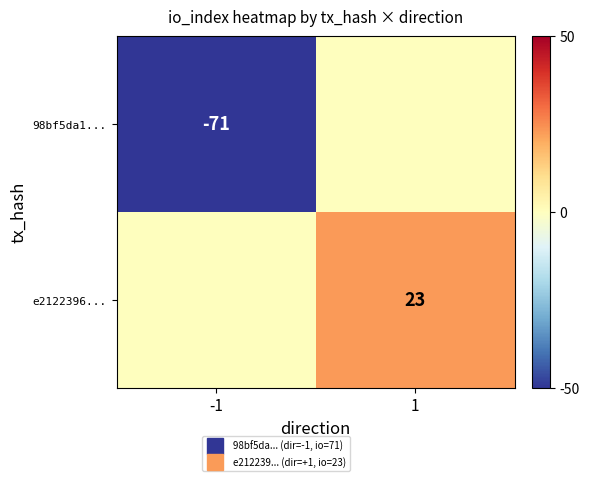

Which series has the largest total across all categories?

e2122396...